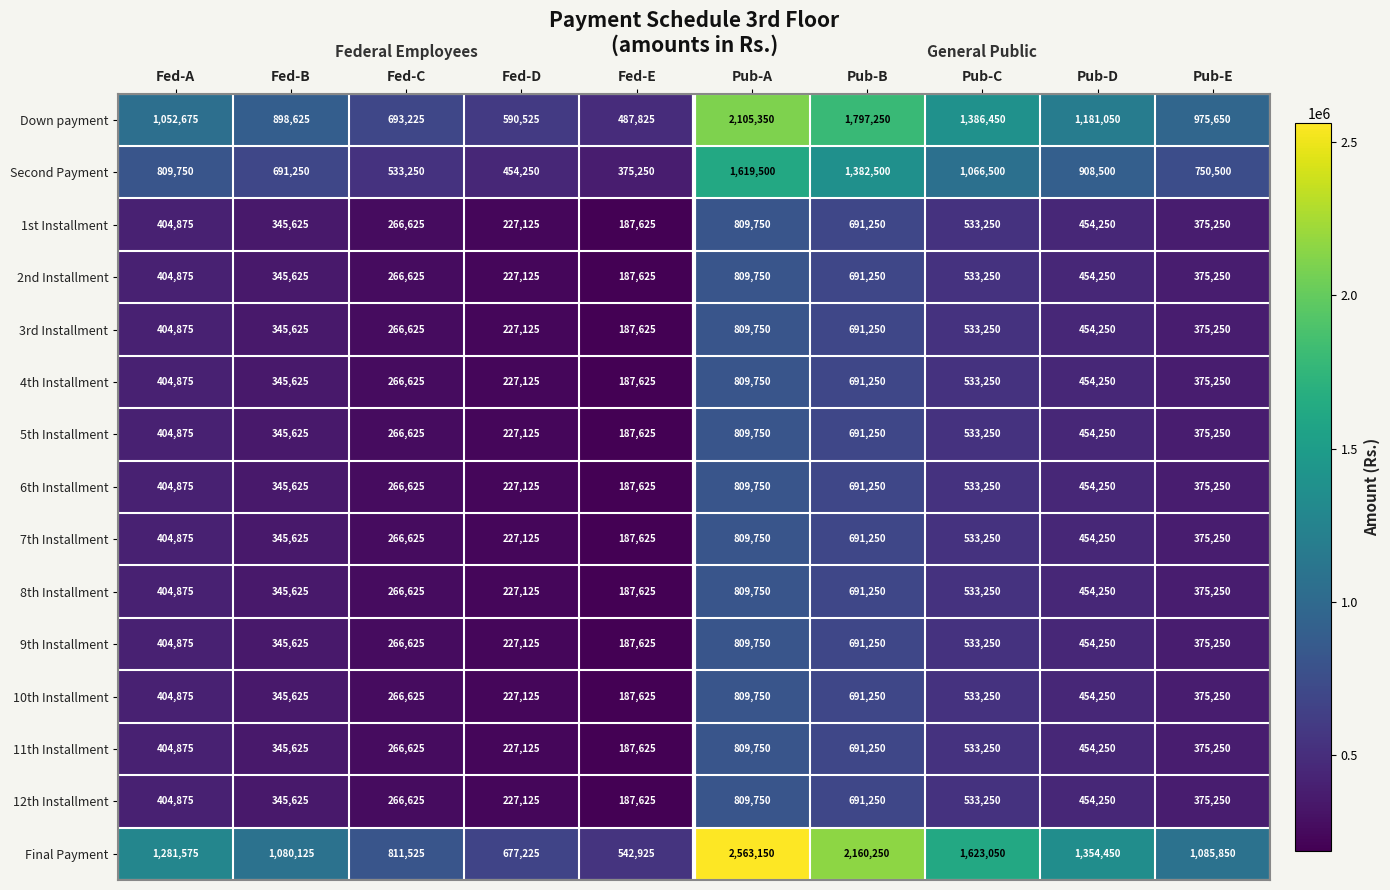

Which series has the largest total across all categories?

Final Payment